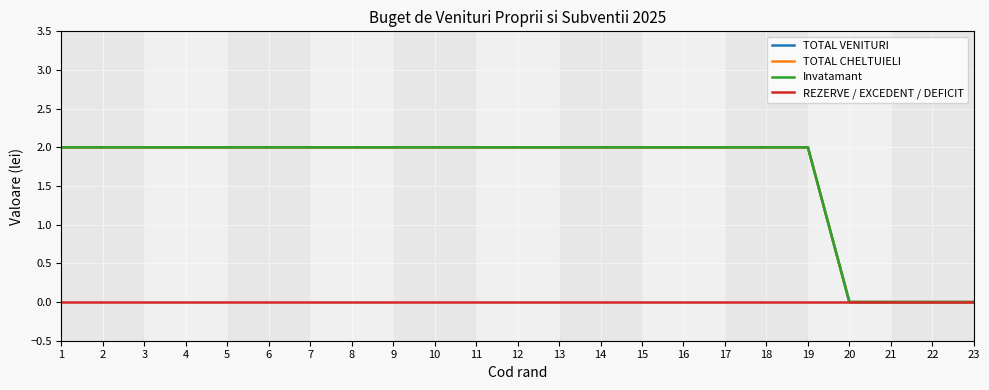

What is the difference between the maximum and second lowest values in the TOTAL VENITURI series?

2